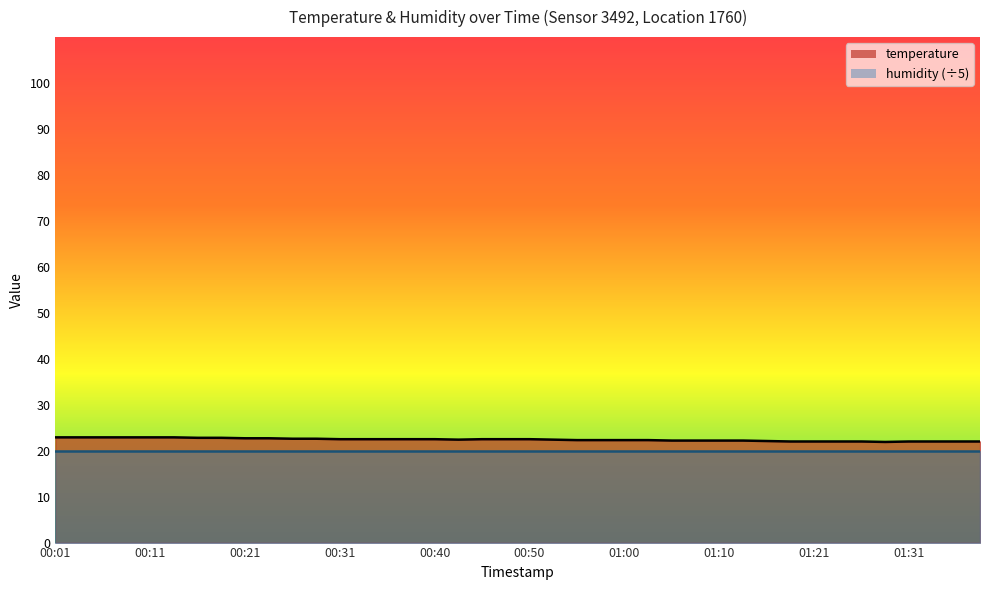

Reading left to right, what are all the values shown in this chart?

22.9	22.9	22.9	22.9	22.9	22.9	22.8	22.8	22.7	22.7	22.6	22.6	22.5	22.5	22.5	22.5	22.5	22.4	22.5	22.5	22.5	22.4	22.3	22.3	22.3	22.3	22.2	22.2	22.2	22.2	22.1	22.0	22.0	22.0	22.0	21.9	22.0	22.0	22.0	22.0